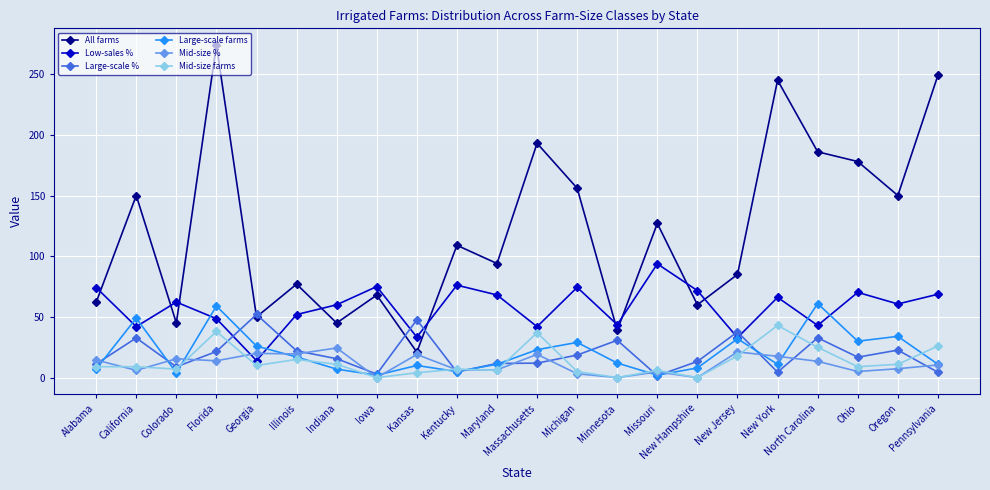

Where is the first local minimum for Large-scale farms?

Colorado